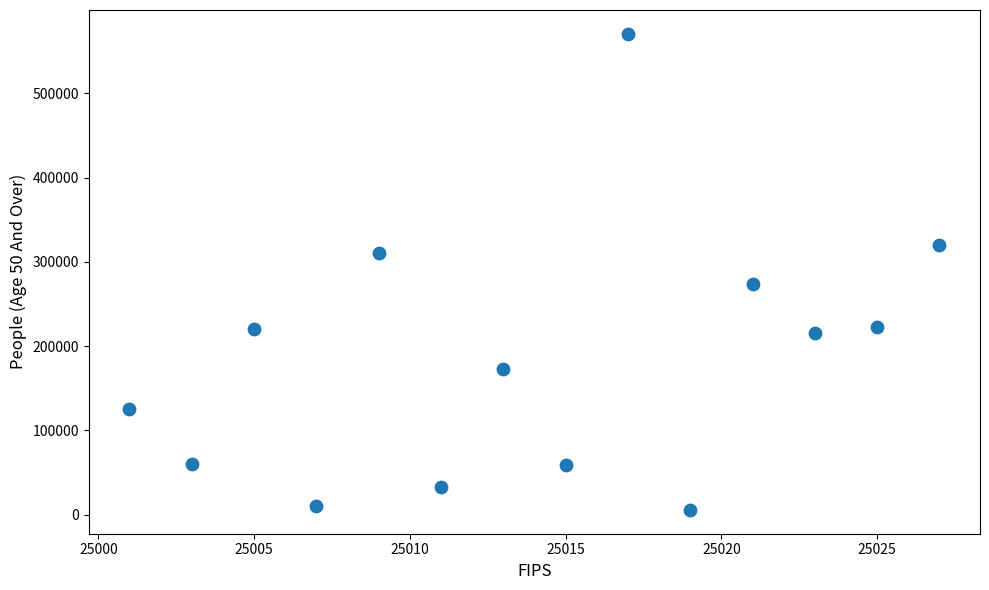

What Y value in the scatter plot is closest to 288098?

273412